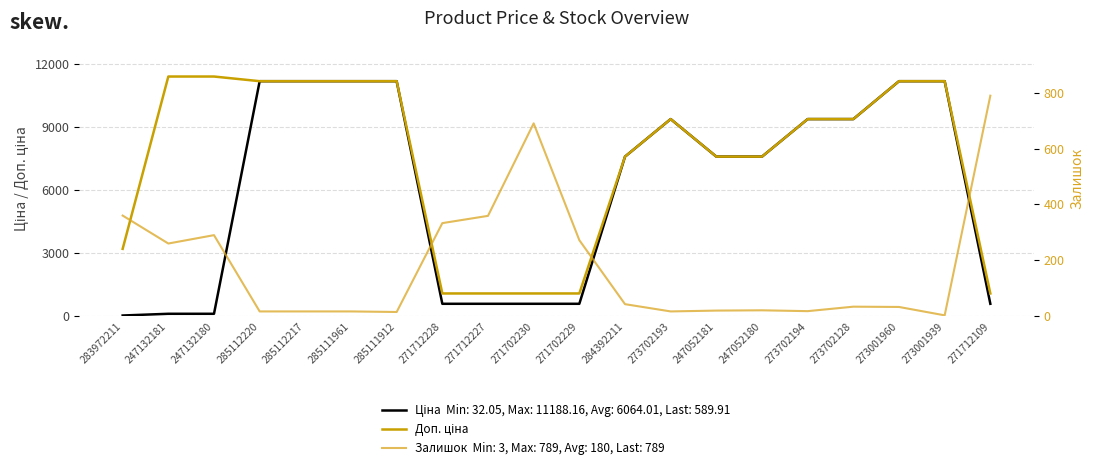

Reading left to right, extract all data points from this chart.

Ціна: 32.0	114.1	114.1	11188.2	11188.2	11188.2	11188.2	589.9	589.9	589.9	589.9	7596.5	9384.0	7596.5	7596.5	9384.0	9384.0	11188.2	11188.2	589.9
Доп. ціна: 3205.0	11410.0	11410.0	11188.2	11188.2	11188.2	11188.2	1081.7	1081.7	1081.7	1081.7	7596.5	9384.0	7596.5	7596.5	9384.0	9384.0	11188.2	11188.2	1081.7
Залишок: 360.0	260.0	290.0	17.0	17.0	17.0	15.0	333.0	359.0	690.0	272.0	43.0	17.0	20.0	21.0	18.0	34.0	33.0	3.0	789.0